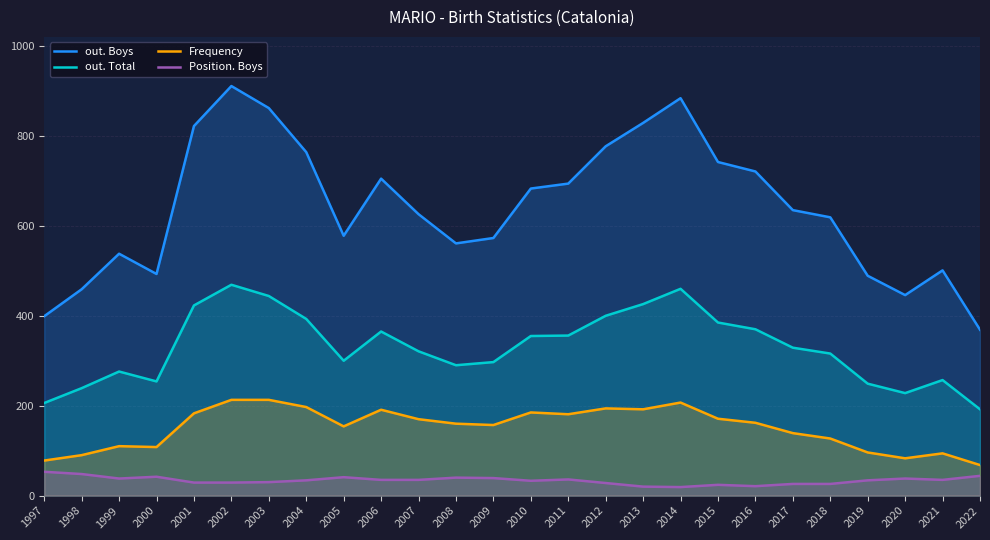

True or false: Position. Boys and Frequency intersect in this chart.

False